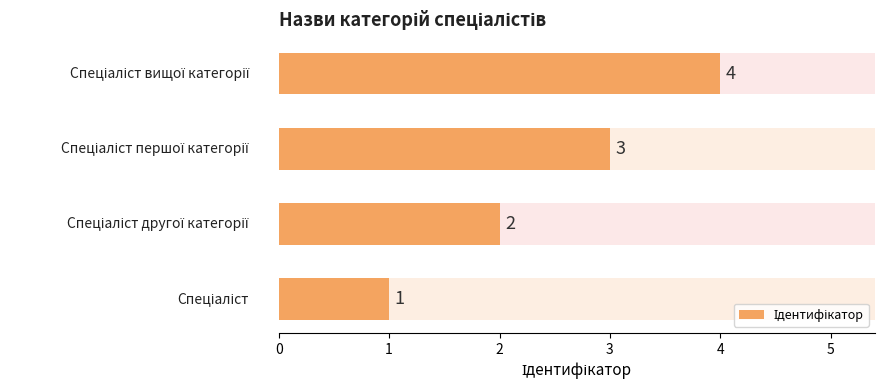

Count the values in the range 2 to 4.

3